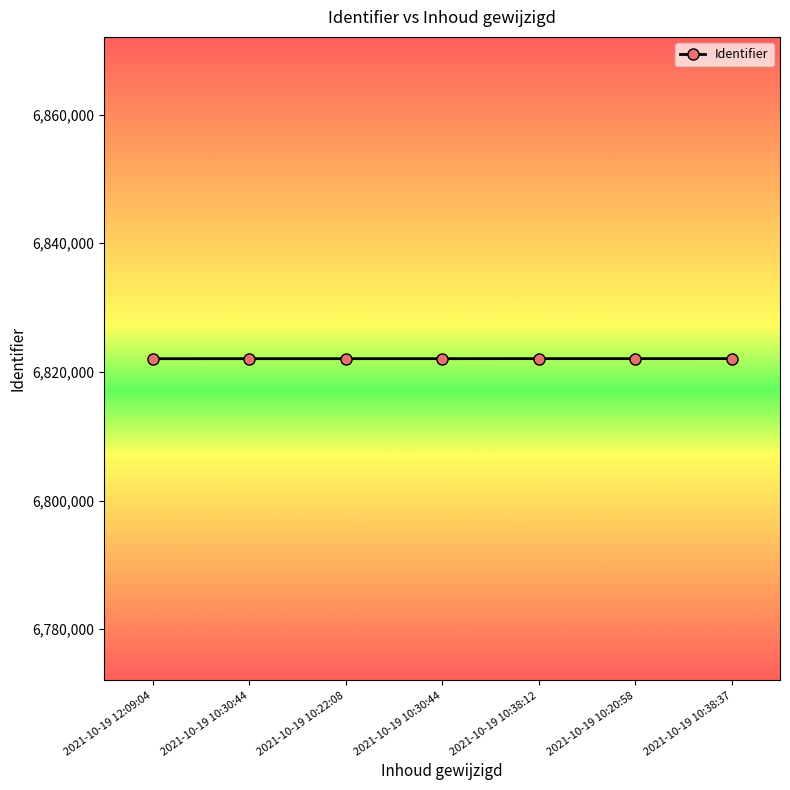

Reading left to right, transcribe all the data shown in this chart.

2021-10-19 12:09:04=6822048	2021-10-19 10:30:44=6822053	2021-10-19 10:22:08=6822054	2021-10-19 10:30:44=6822056	2021-10-19 10:38:12=6822058	2021-10-19 10:20:58=6822060	2021-10-19 10:38:37=6822062